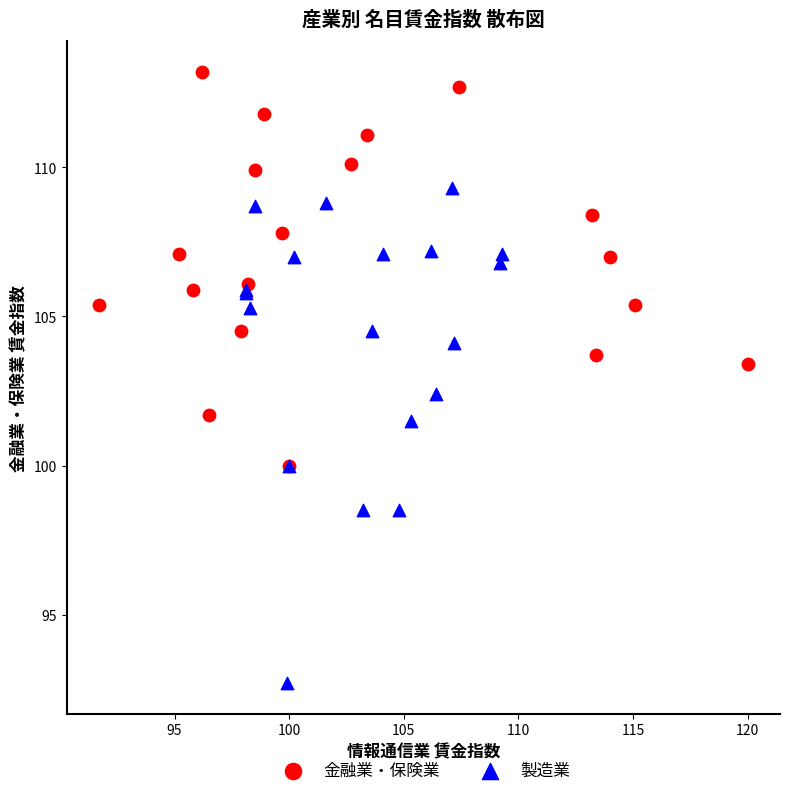

Which series reaches the minimum Y coordinate?

製造業